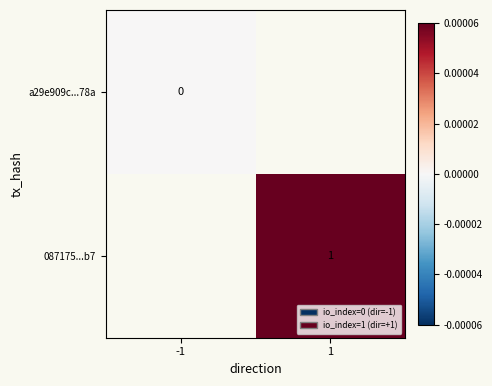

The value of 087175...b7 at 1 is 1. True or false?

True